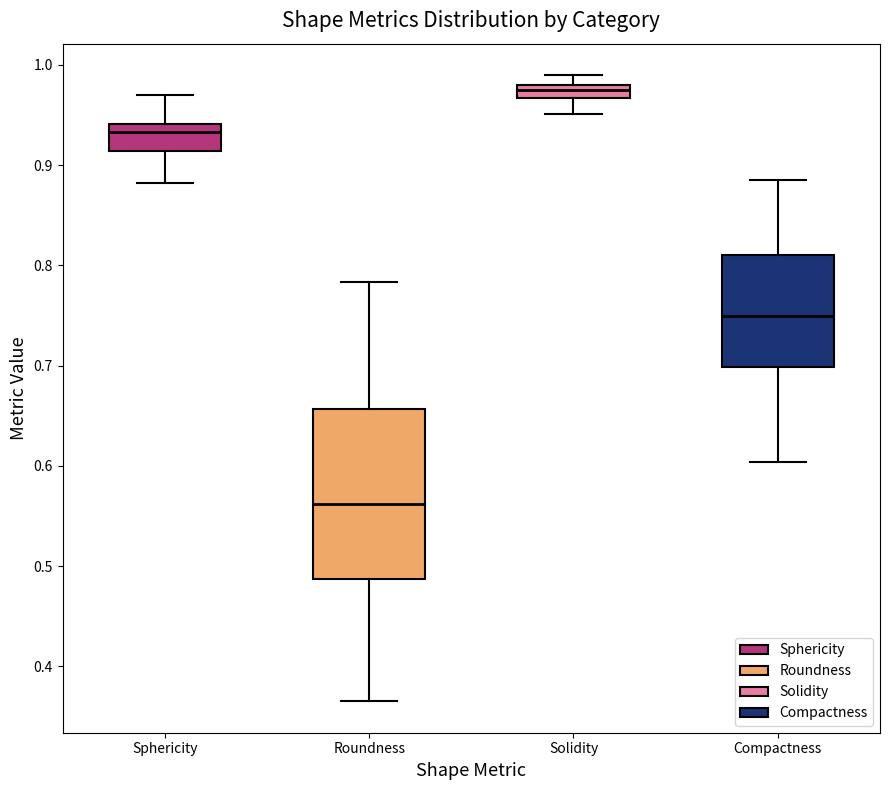

Comparing the boxes themselves (not the whiskers), which one is the tallest?

Roundness